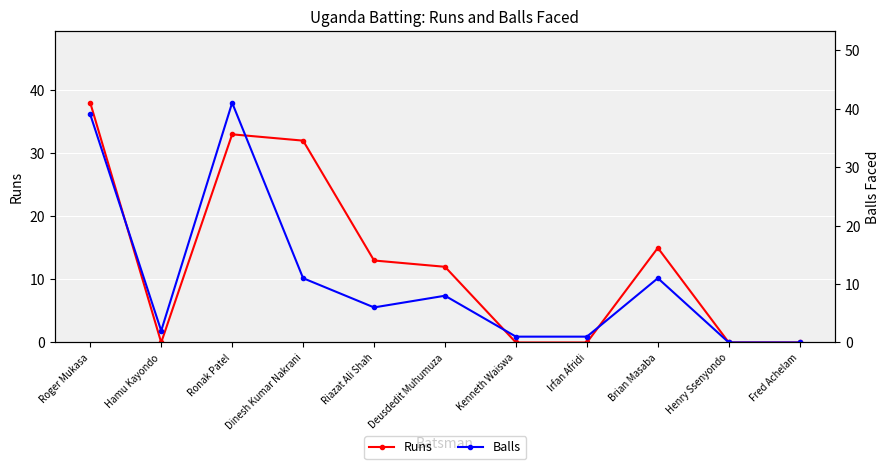

What is the maximum value for Balls?

41